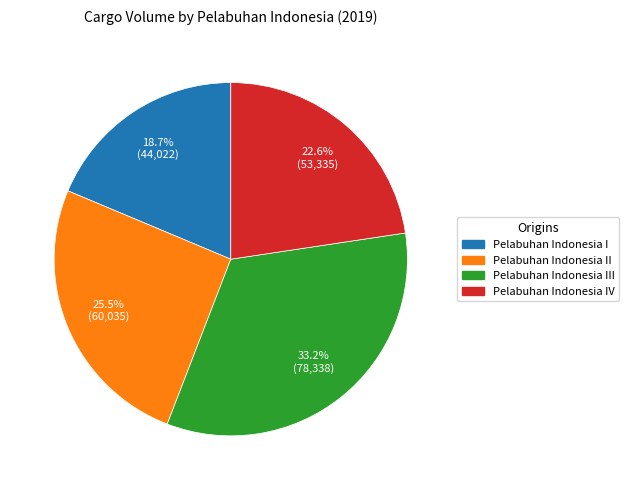

Does any single category account for the majority?

No